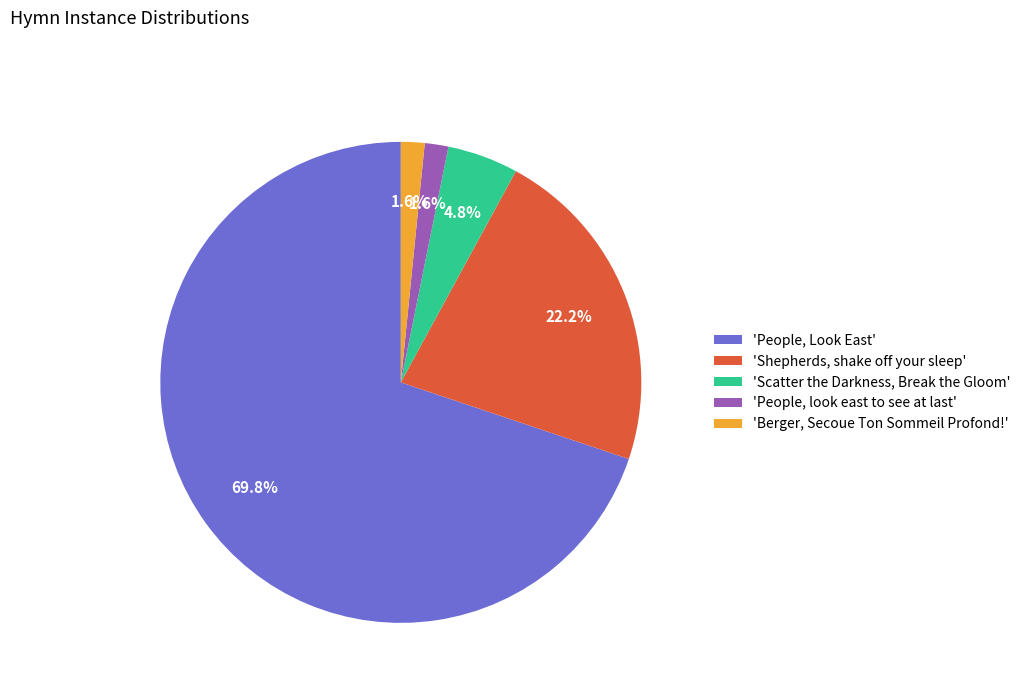

What is the largest slice in the pie chart?

'People, Look East'